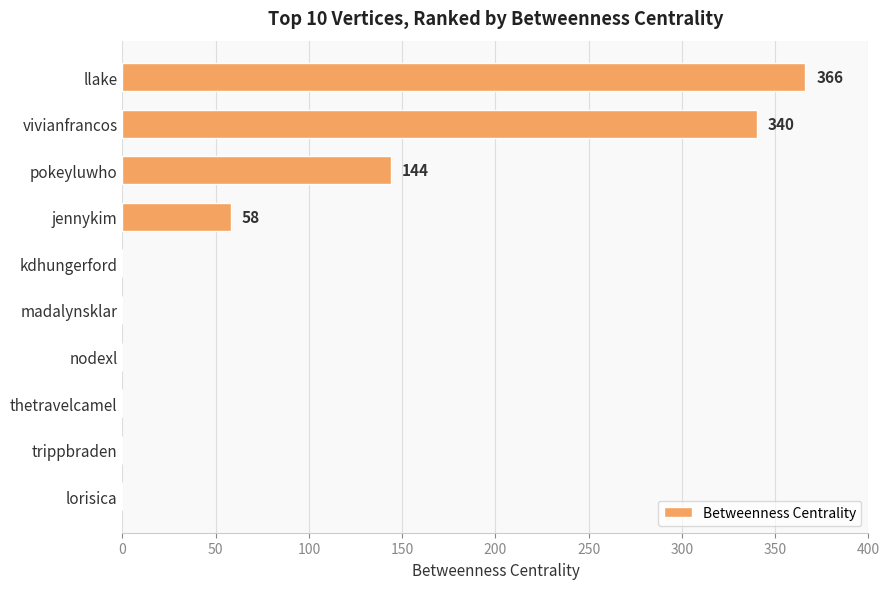

At which label is the value closest to 183?

pokeyluwho